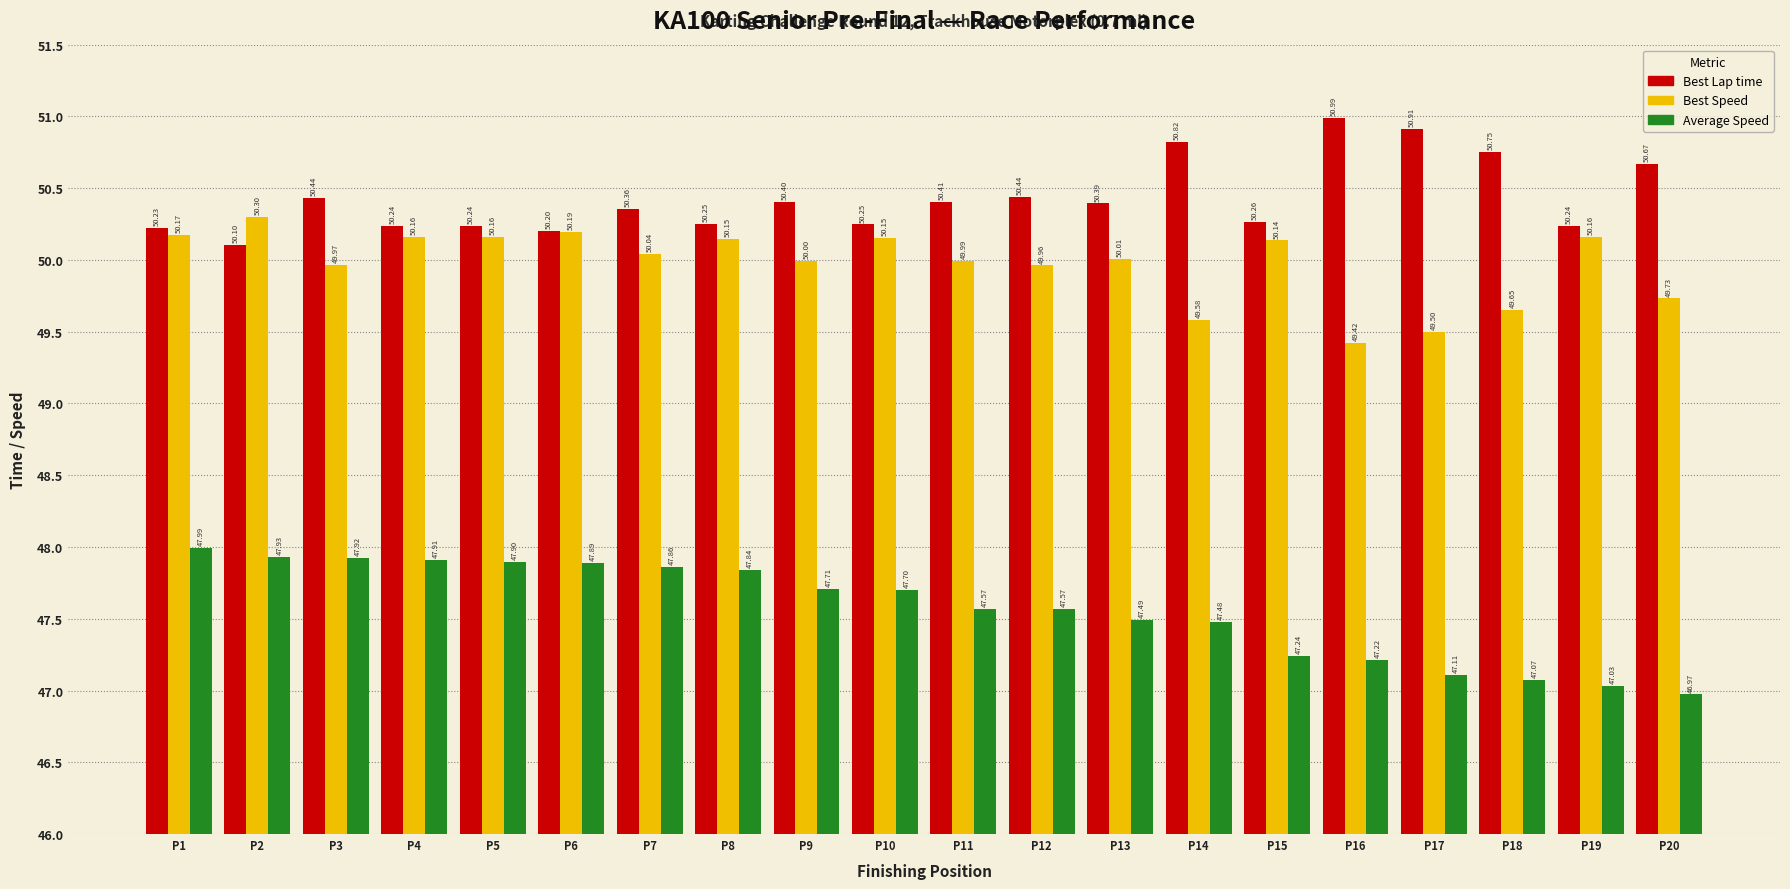

Which series changed the most between P6 and P14?

Best Lap time